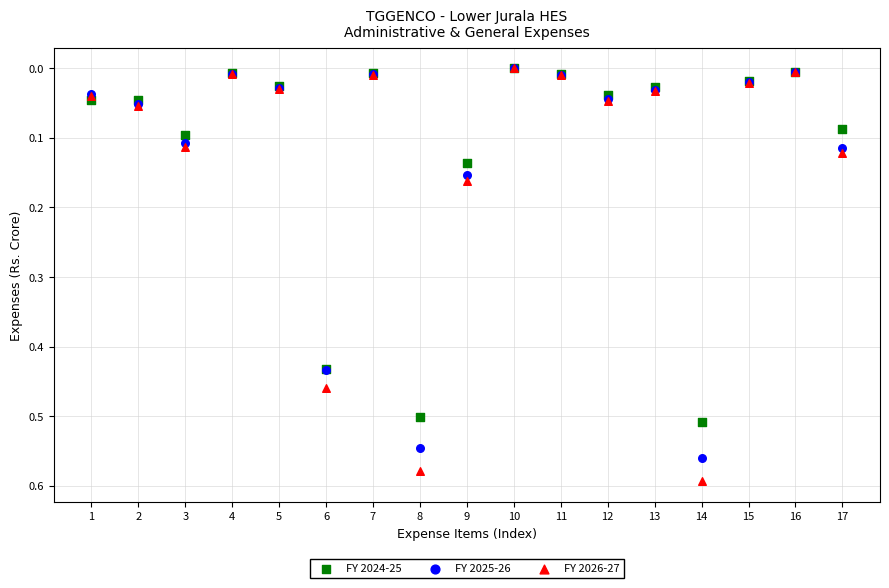

What are all the series names shown in the legend?

FY 2024-25, FY 2025-26, FY 2026-27